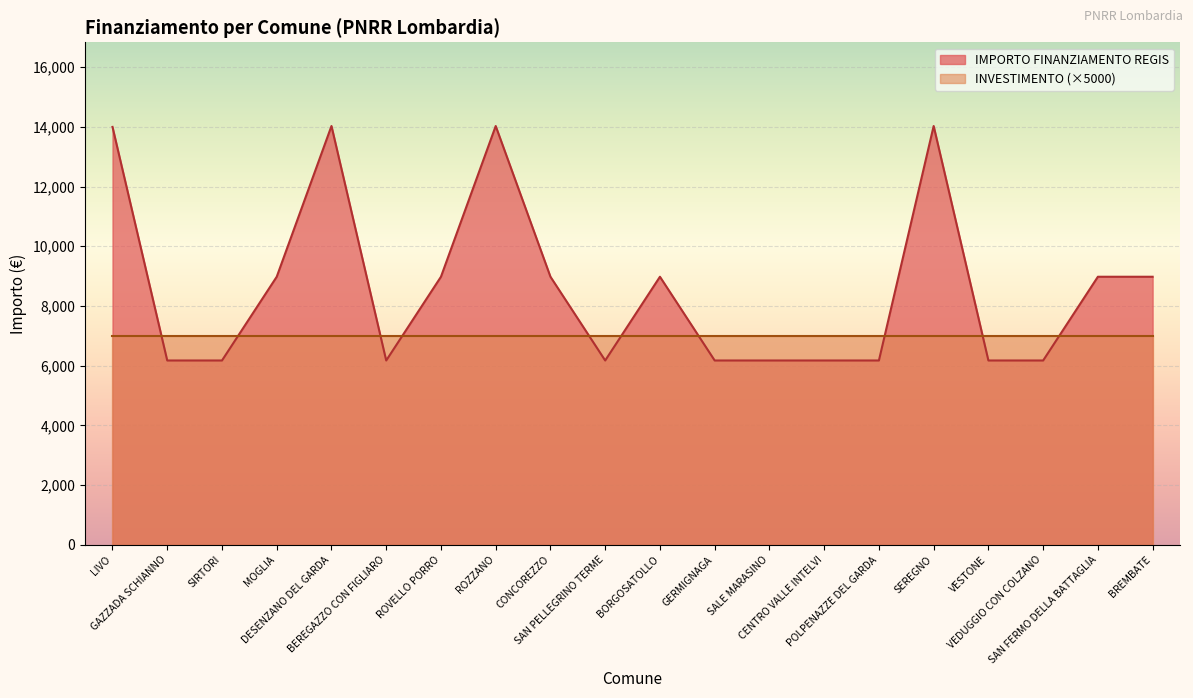

Which has a higher value, CONCOREZZO or ROVELLO PORRO?

CONCOREZZO